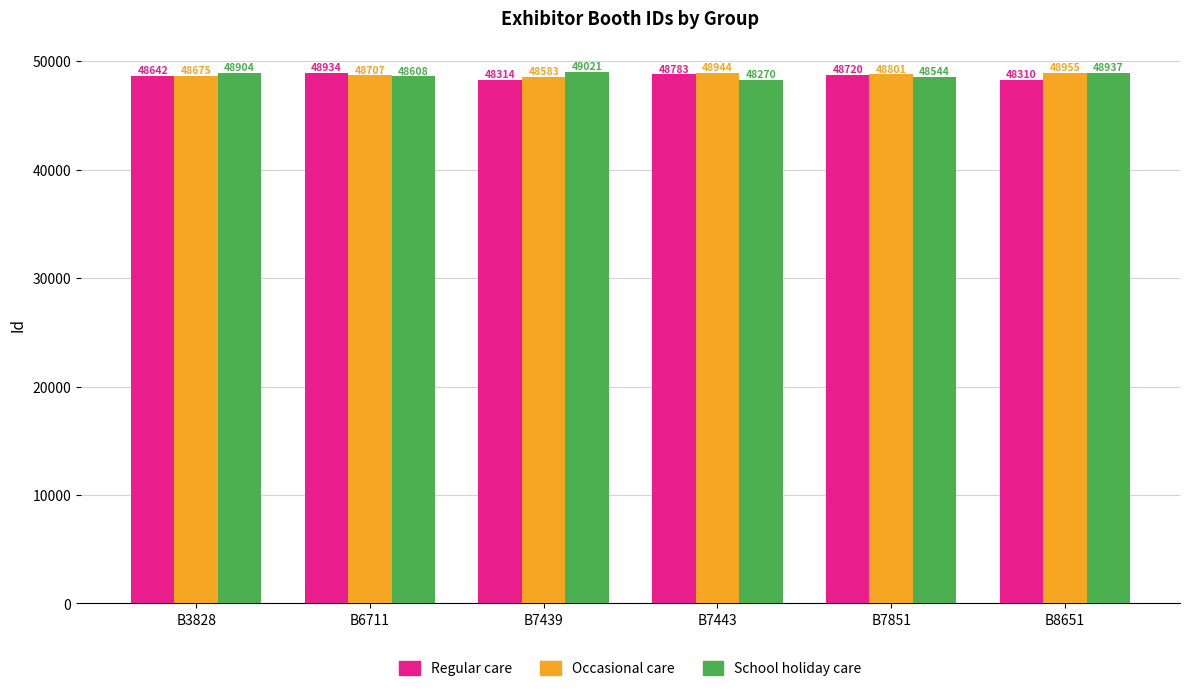

Rank the series by their maximum value, from lowest to highest.

Regular care, Occasional care, School holiday care